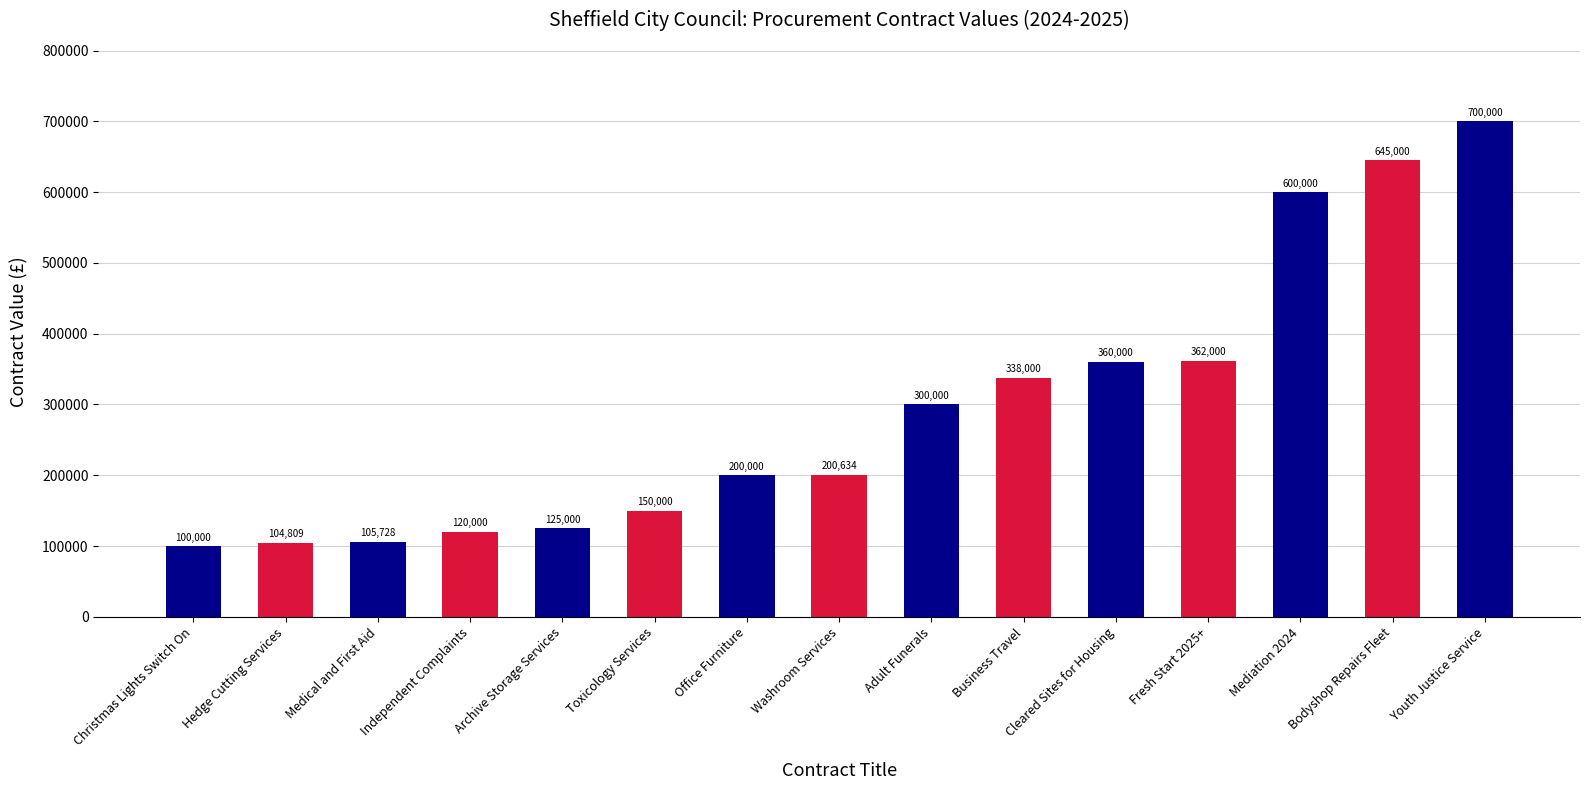

Where is the data nearest to the value 400000?

Fresh Start 2025+